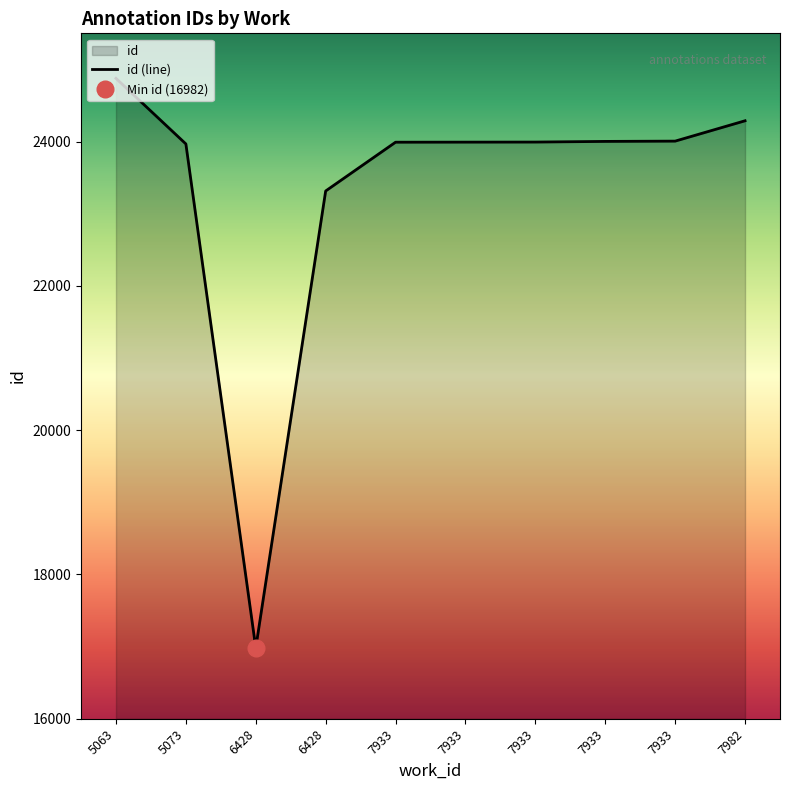

Rank the categories by value from lowest to highest.

6428, 6428, 5073, 7933, 7933, 7933, 7933, 7933, 7982, 5063